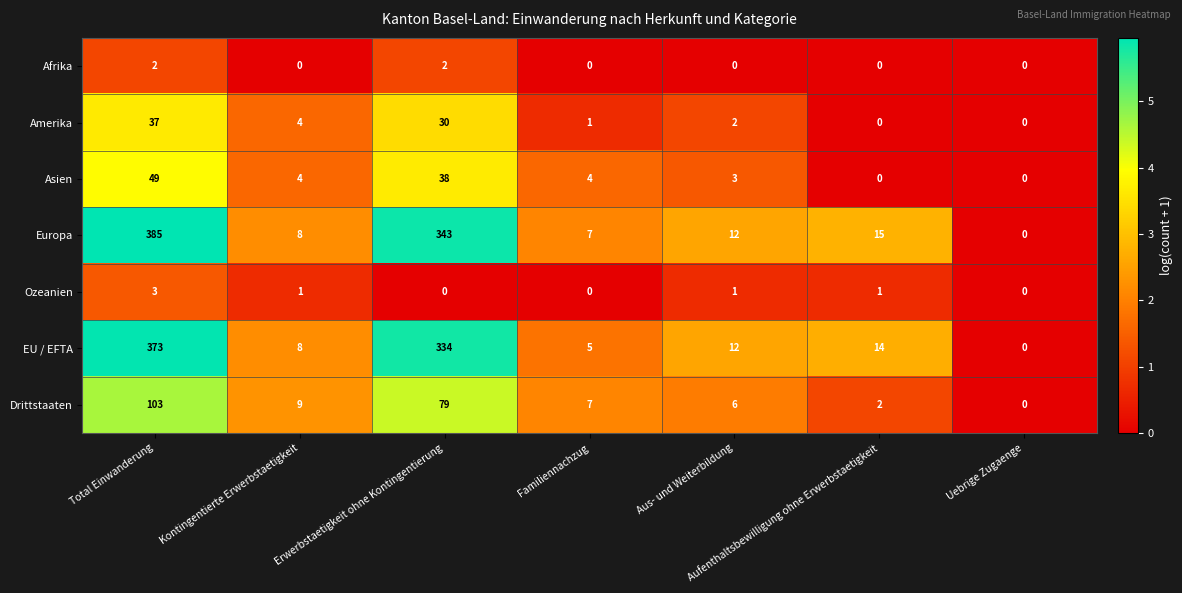

What value does the Drittstaaten series have at Kontingentierte Erwerbstaetigkeit, to the nearest 5?

10